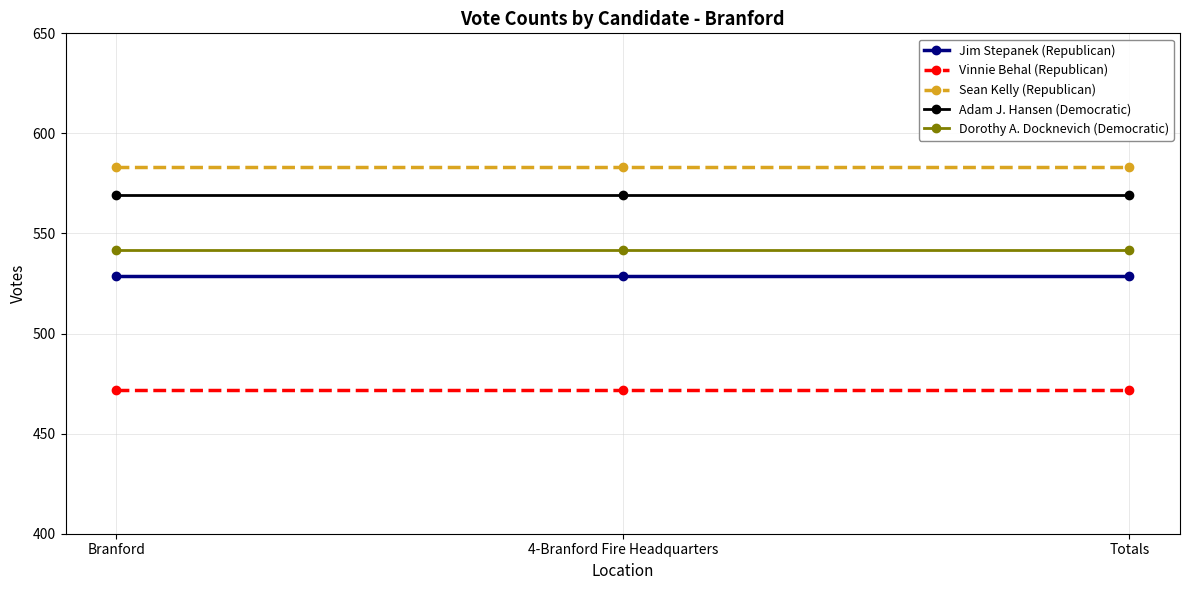

Count the number of categories in the chart.

3